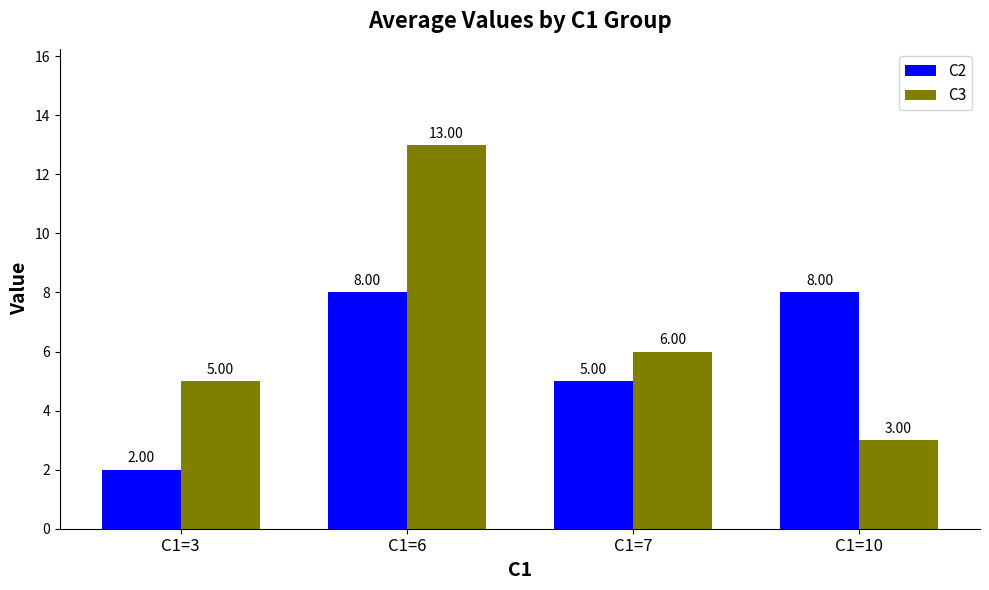

What is the average value of the C2 series?

6